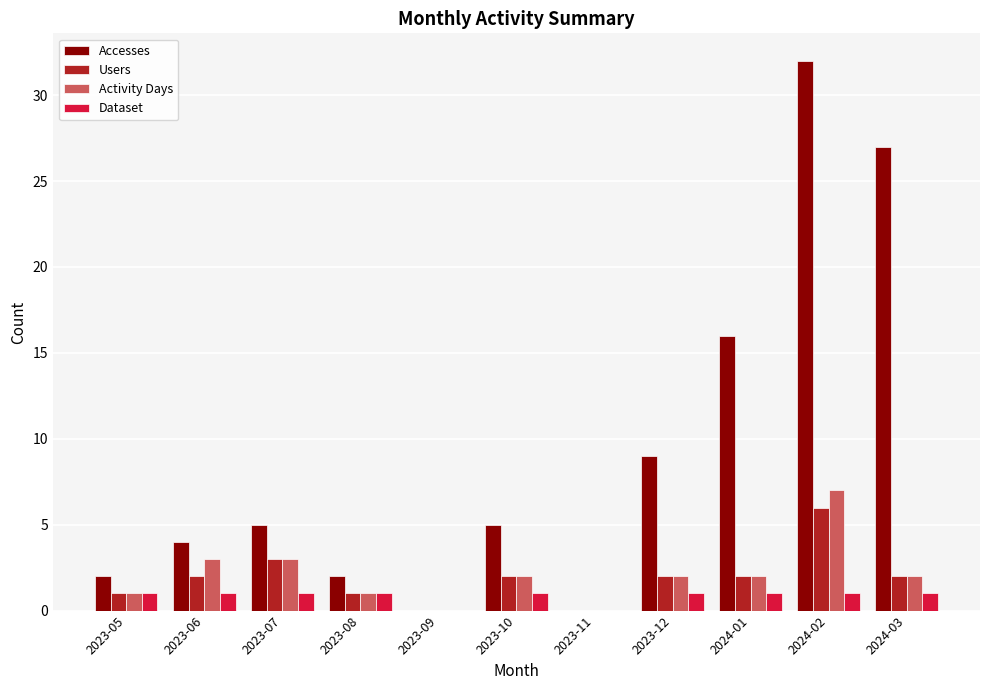

The Dataset series shows 1 at 2024-03. True or false?

True